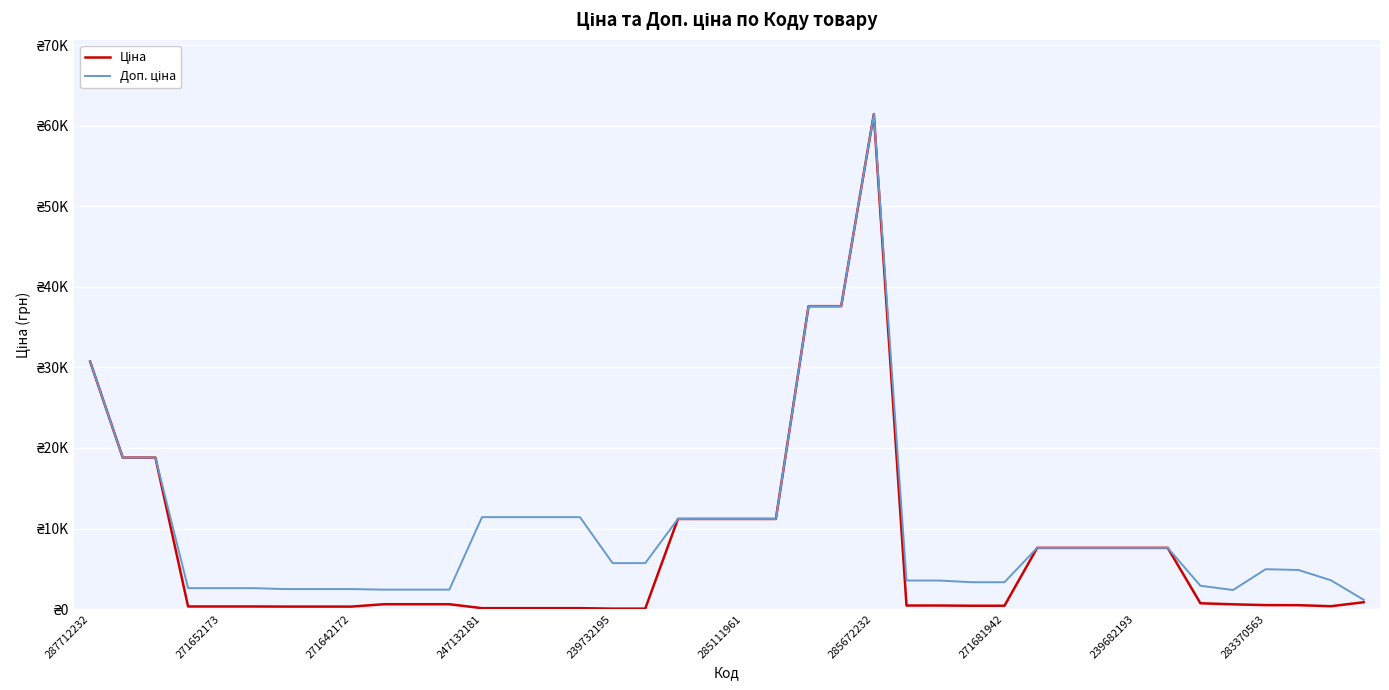

Reading left to right, extract all data points from this chart.

Ціна: 30717.1	18796.8	18796.8	324.8	324.8	324.8	310.3	310.3	310.3	603.7	603.7	603.7	114.1	114.1	114.1	114.1	57.0	57.0	11188.2	11188.2	11188.2	11188.2	37593.6	37593.6	61434.3	443.1	443.1	416.6	416.6	7596.5	7596.5	7596.5	7596.5	7596.5	724.5	591.6	495.0	485.4	357.4	848.4
Доп. ціна: 30717.1	18796.8	18796.8	2598.3	2598.3	2598.3	2482.4	2482.4	2482.4	2414.8	2414.8	2414.8	11410.0	11410.0	11410.0	11410.0	5705.0	5705.0	11188.2	11188.2	11188.2	11188.2	37593.6	37593.6	61434.3	3545.0	3545.0	3332.5	3332.5	7596.5	7596.5	7596.5	7596.5	7596.5	2897.8	2366.5	4950.4	4853.8	3573.9	1149.7